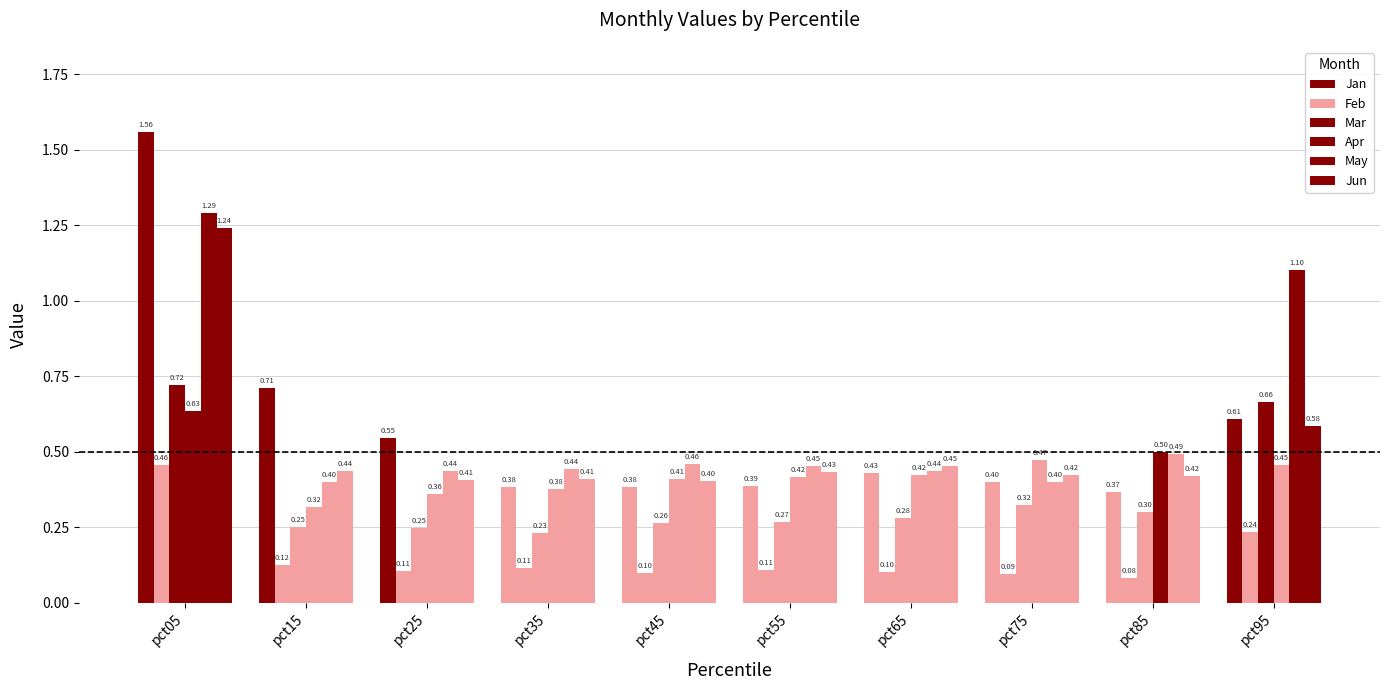

The value of Apr at pct55 is 0.1. True or false?

False